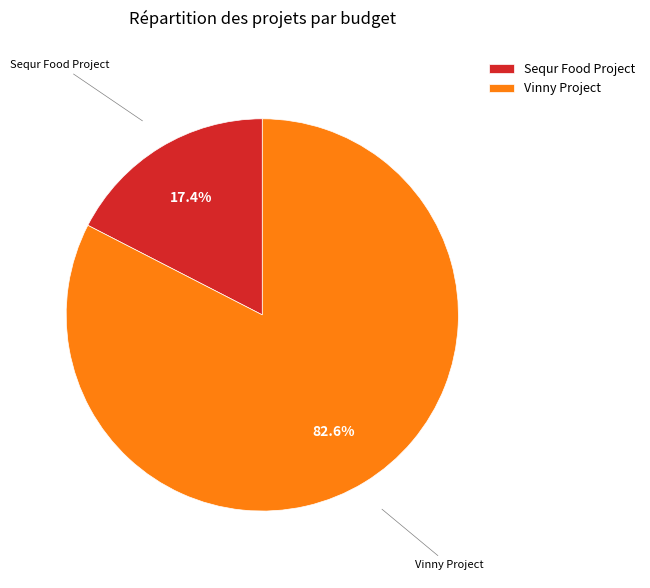

What is the ratio of the value at Sequr Food Project to the value at Vinny Project?

0.2